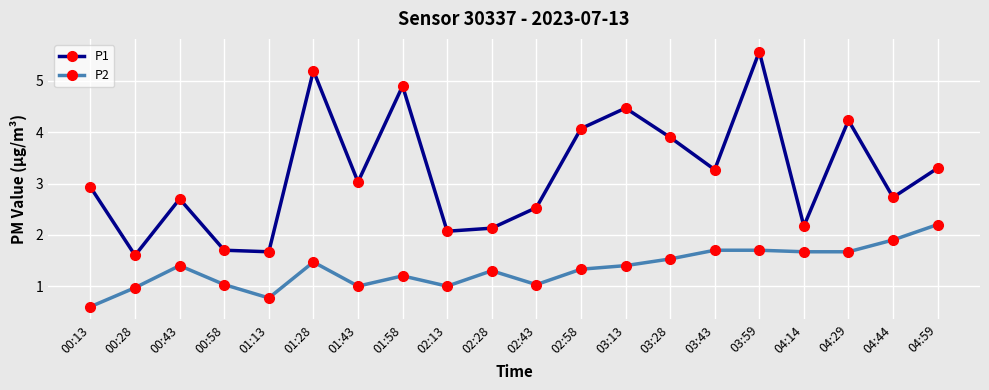

What is the average value of the P2 series?

1.3